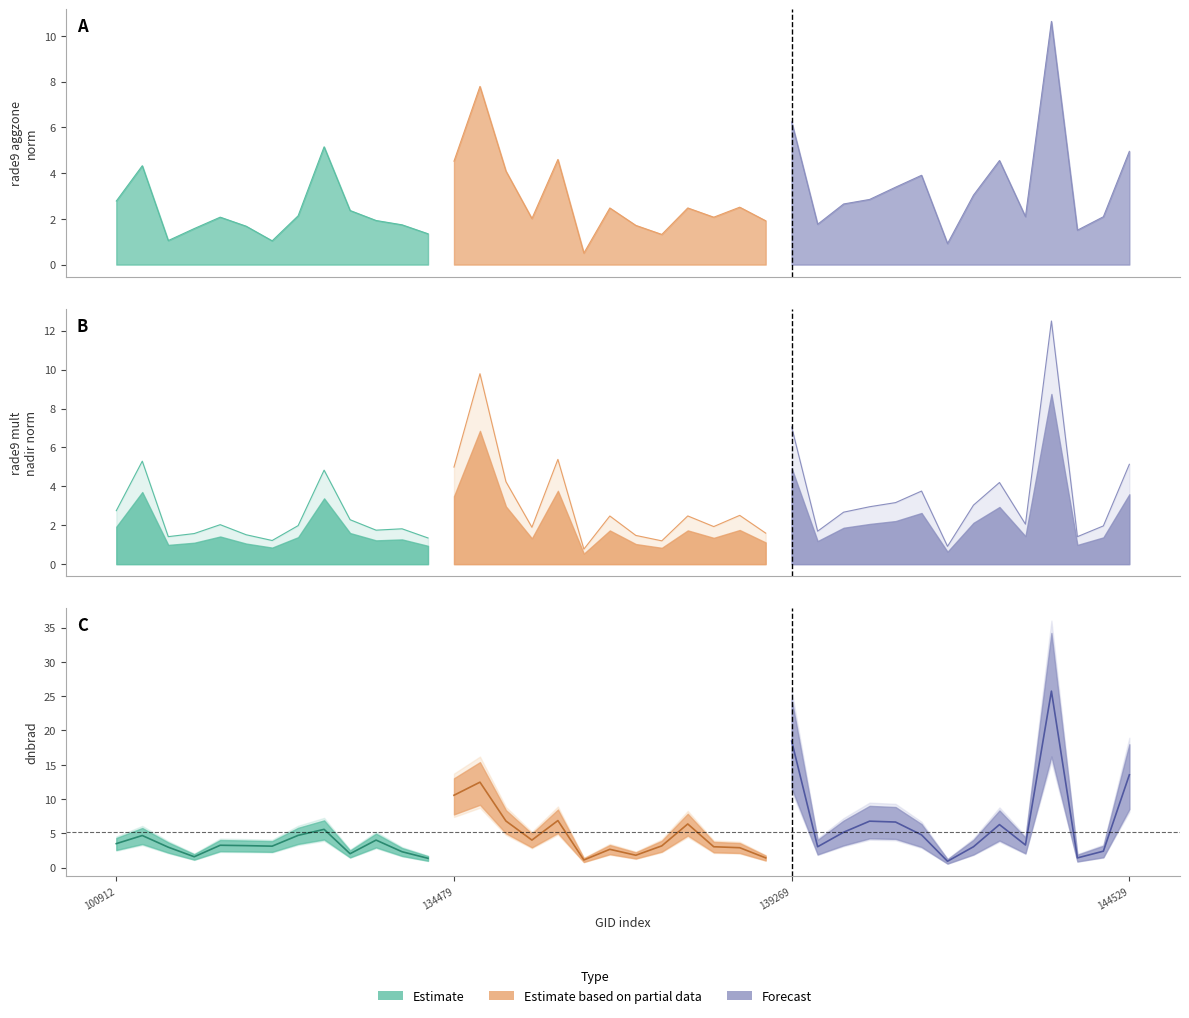

Where is the first local maximum for rade9_mult_nadir_norm?

102535